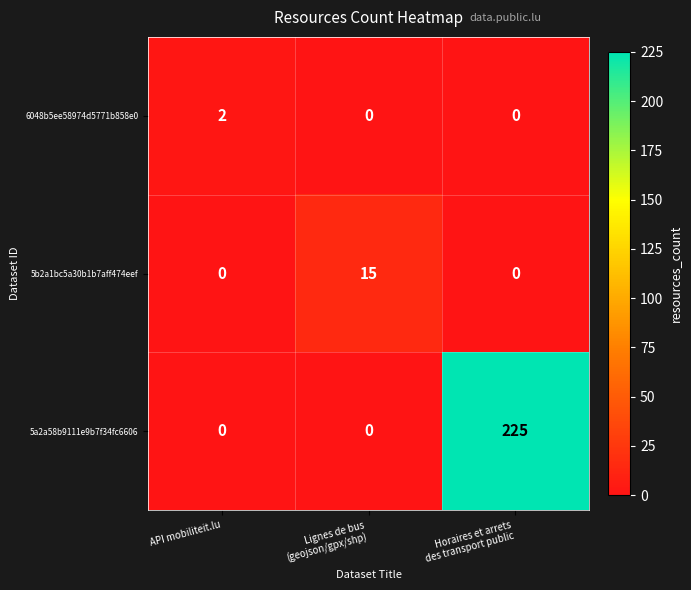

The value of 5b2a1bc5a30b1b7aff474eef at API mobiliteit.lu is 0. True or false?

True